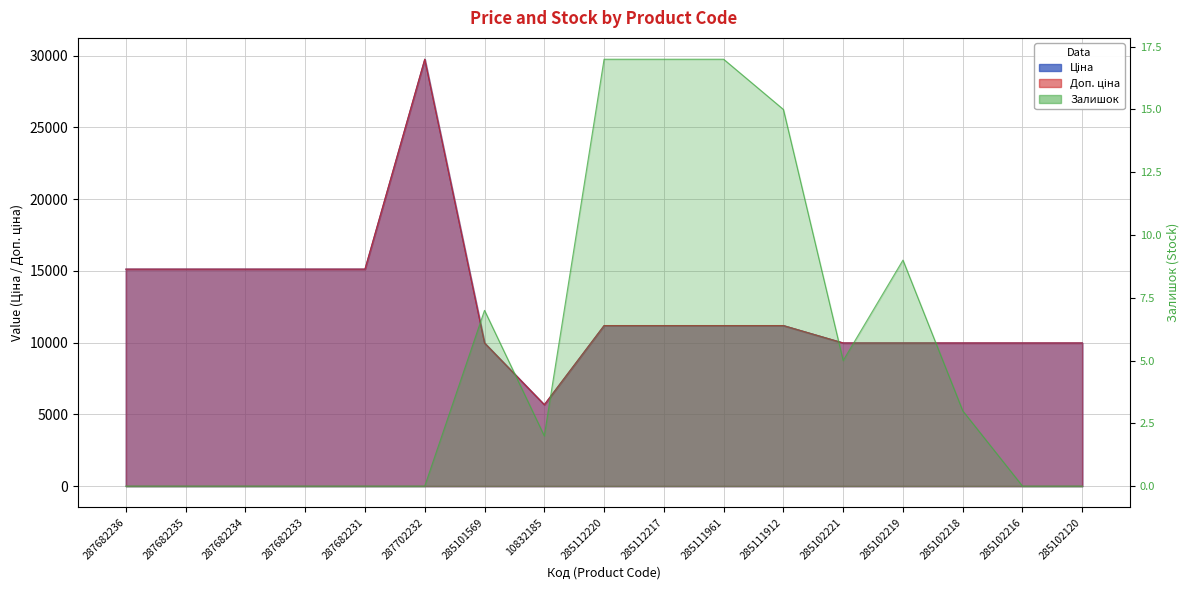

What is the label of the 13th point from the right?

287682231